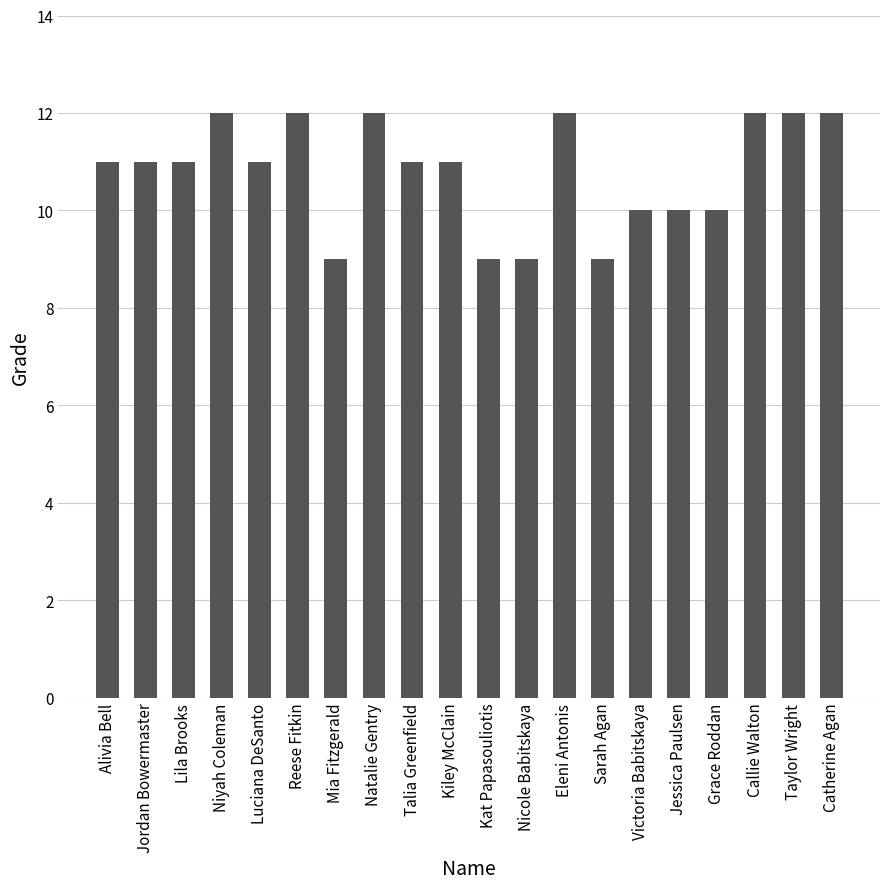

What is the maximum value shown in the chart?

12